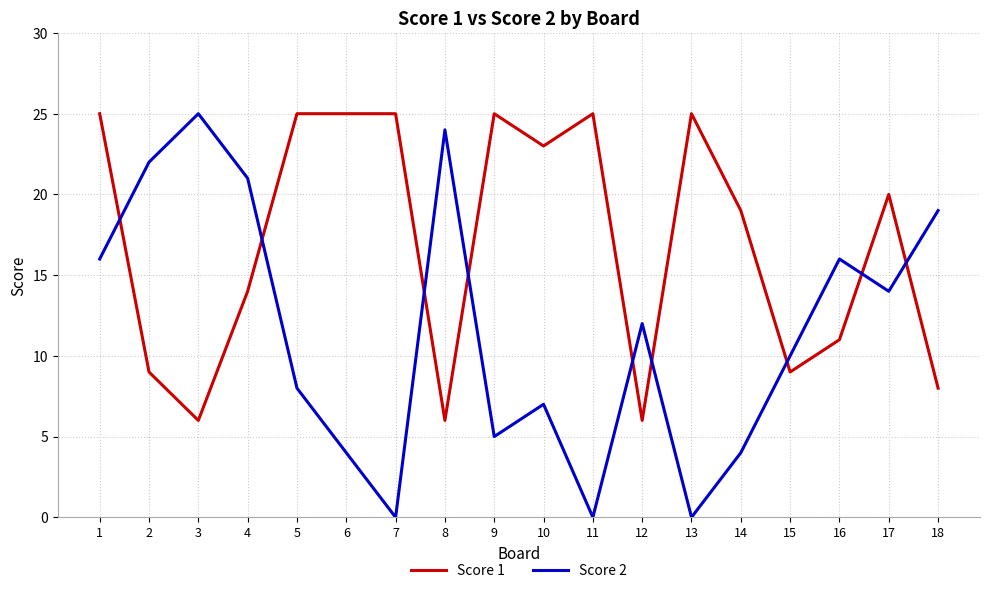

What is the greatest value displayed?

25